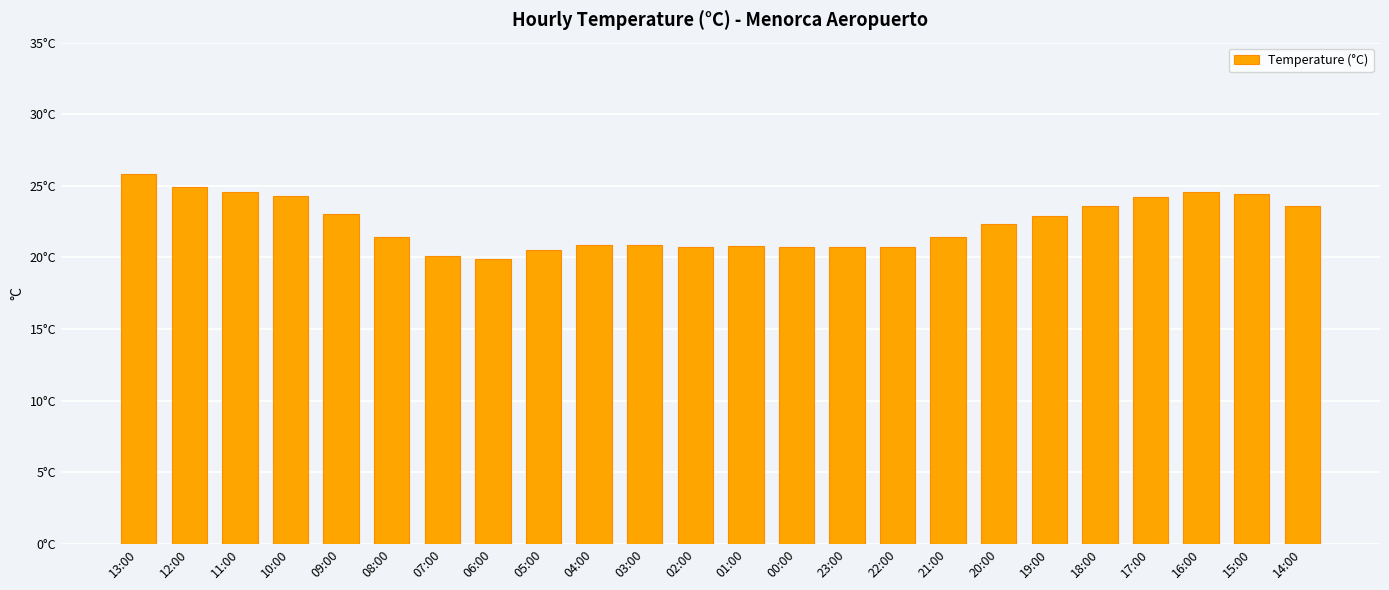

Which category has the lowest value across all series?

06:00